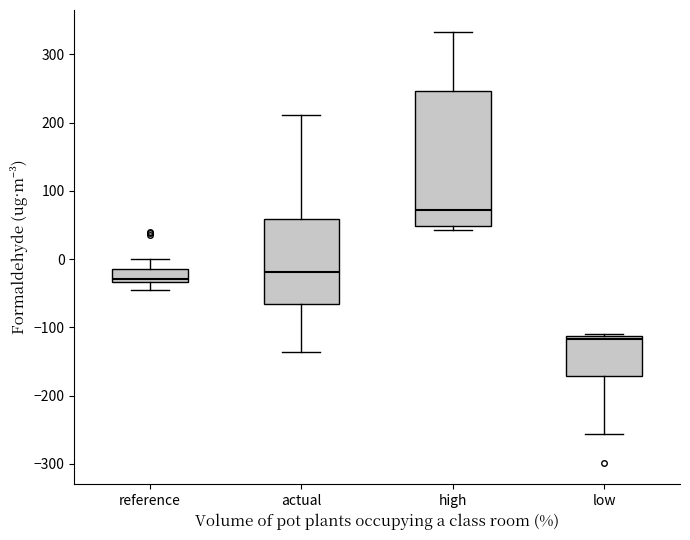

Which box's median line is the highest?

high